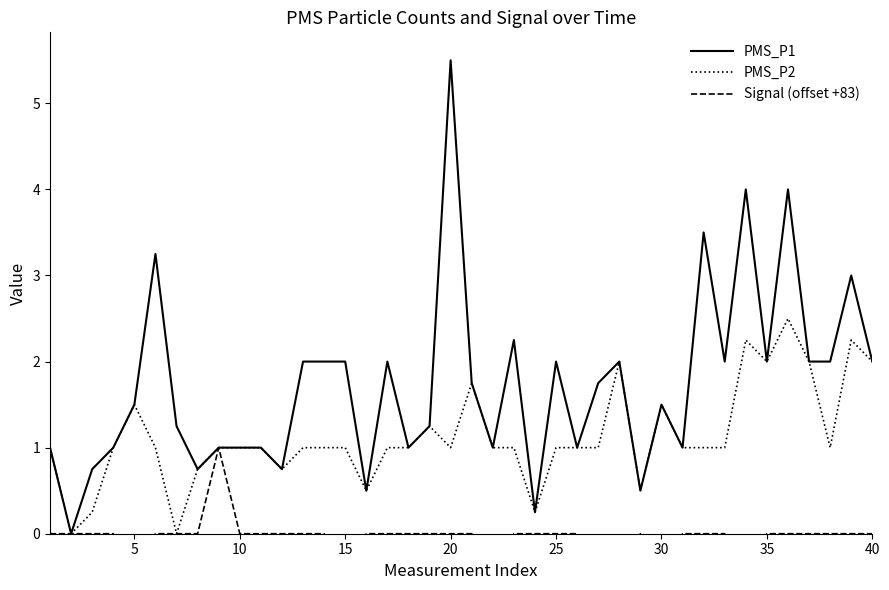

What is the difference between the second highest and second lowest values in the Signal (offset +83) series?

1.0